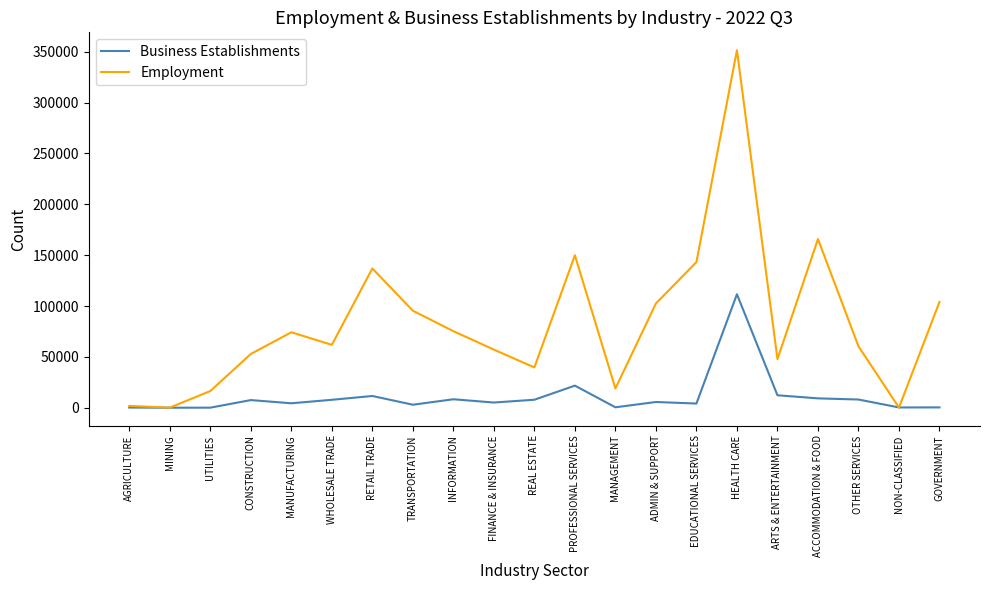

What is the greatest value displayed?

351563